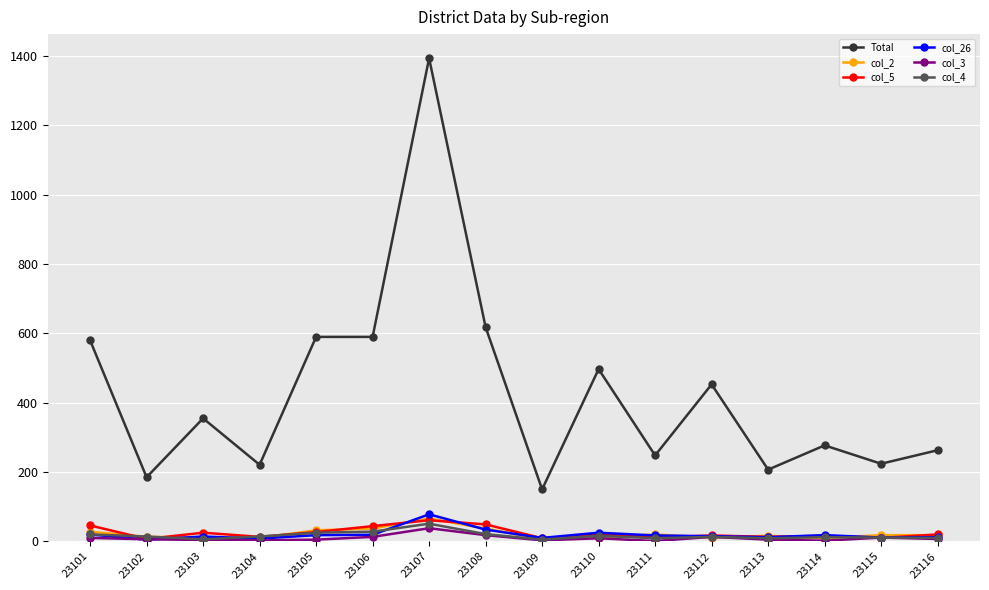

Which series has the widest spread of values?

Total